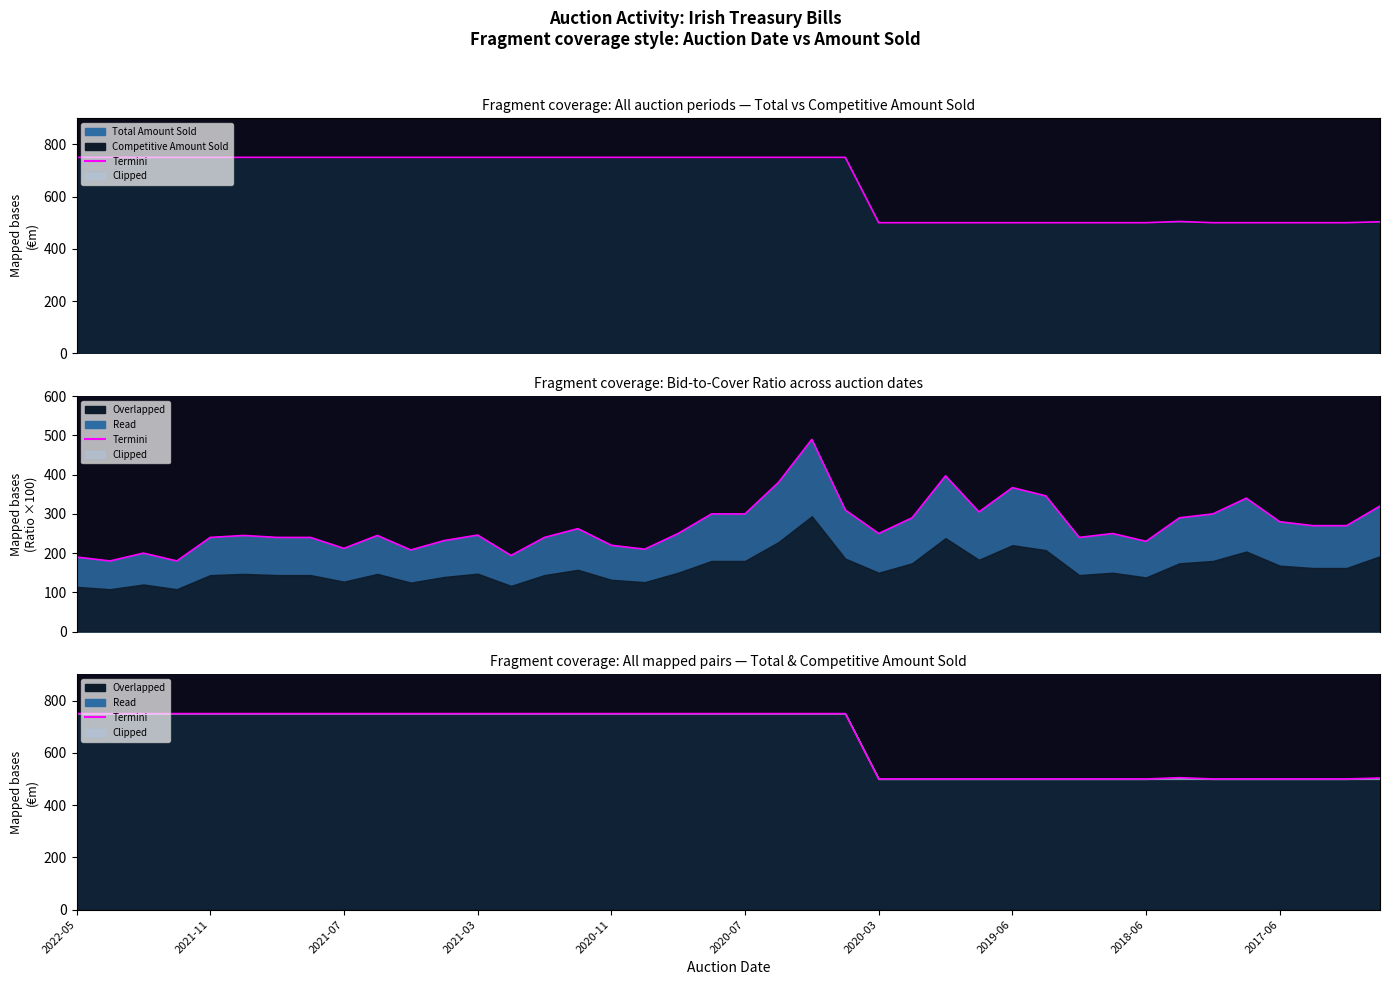

What is the greatest value displayed?

750.0